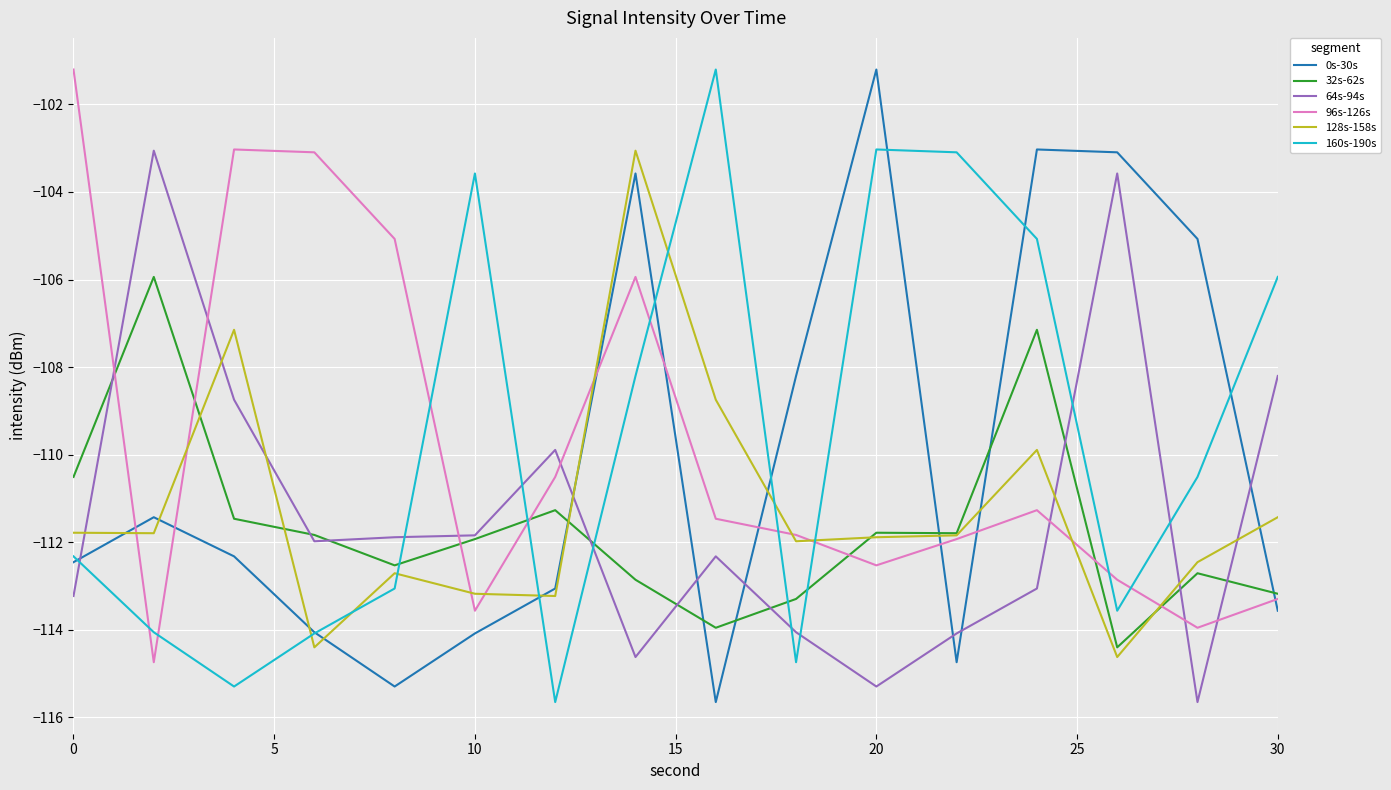

What is the lowest value of the 64s-94s series?

-115.7